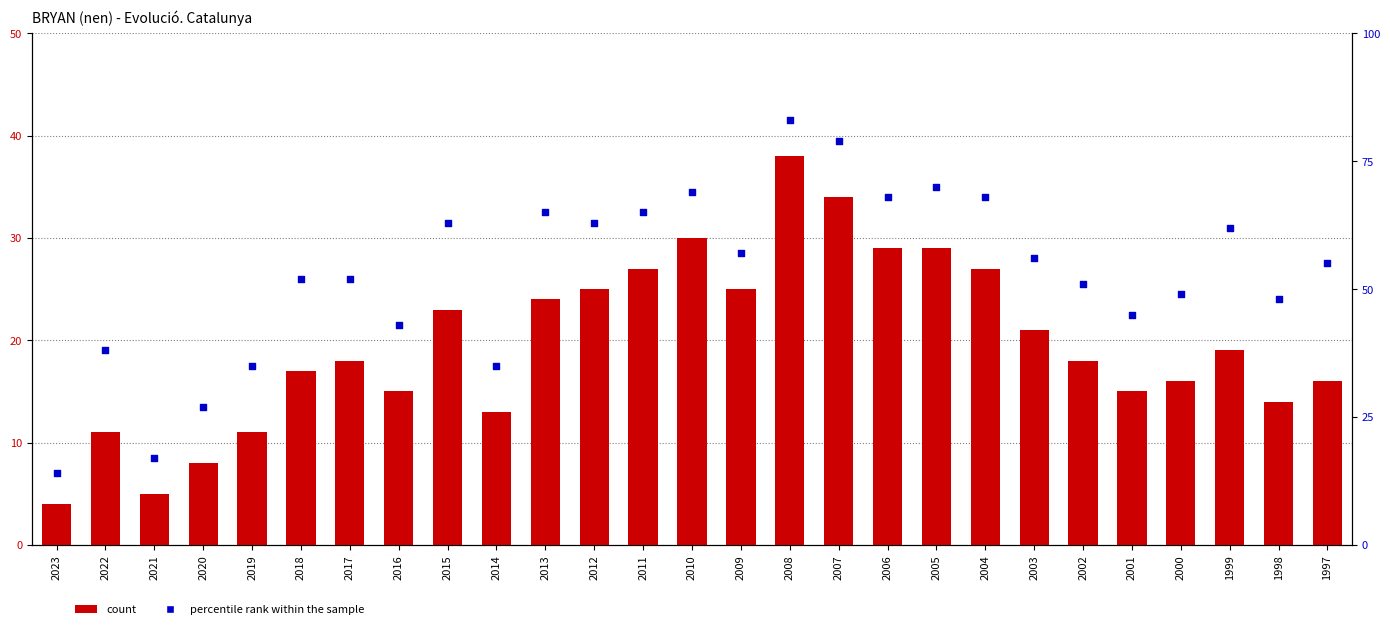

What are all the series names shown in the legend?

count, percentile rank within the sample